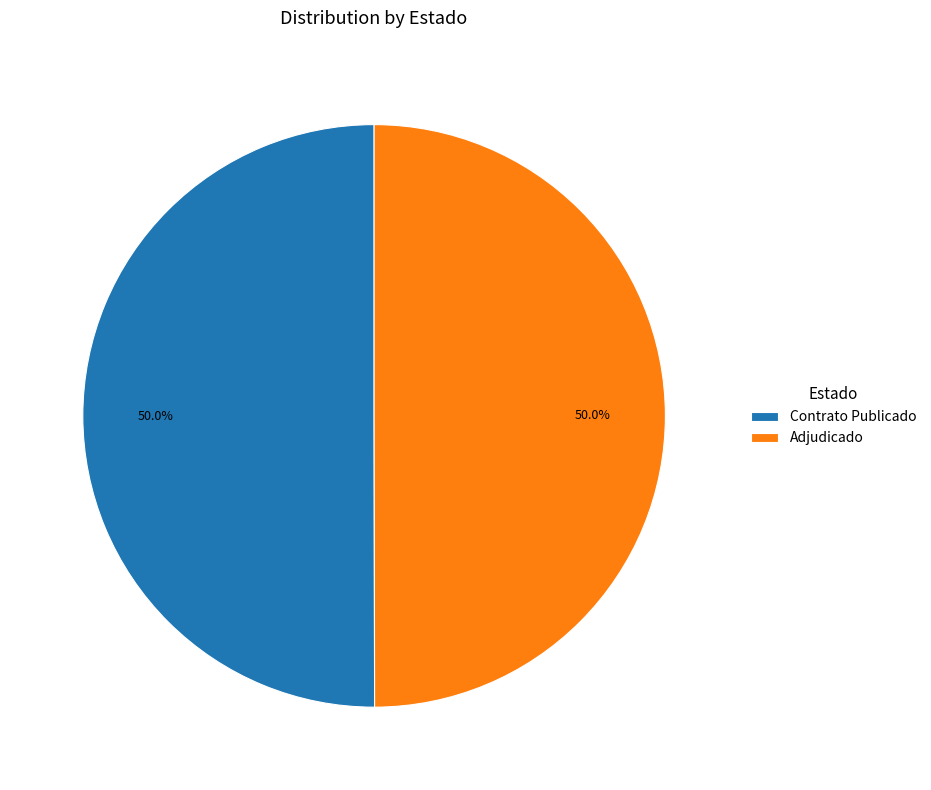

What percentage do Adjudicado and Contrato Publicado together represent?

100.0%